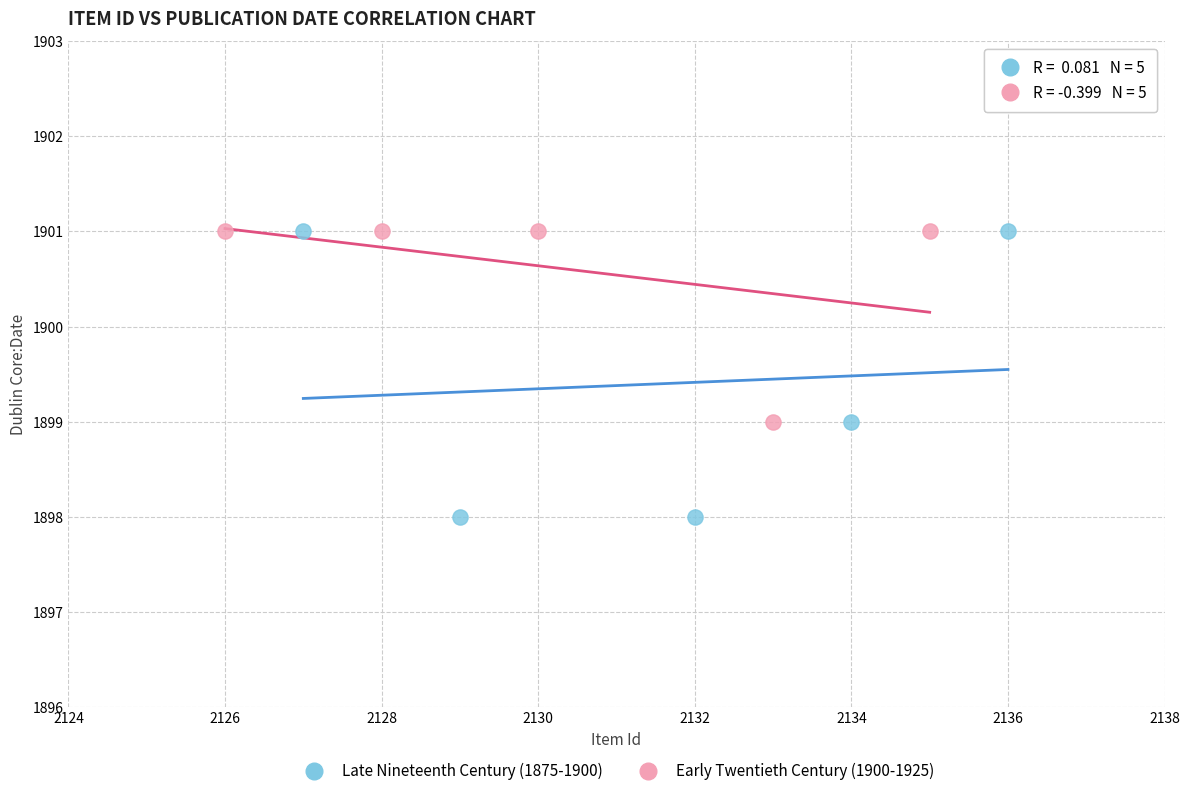

Which series contains the lowest Y value?

Late Nineteenth Century (1875-1900)